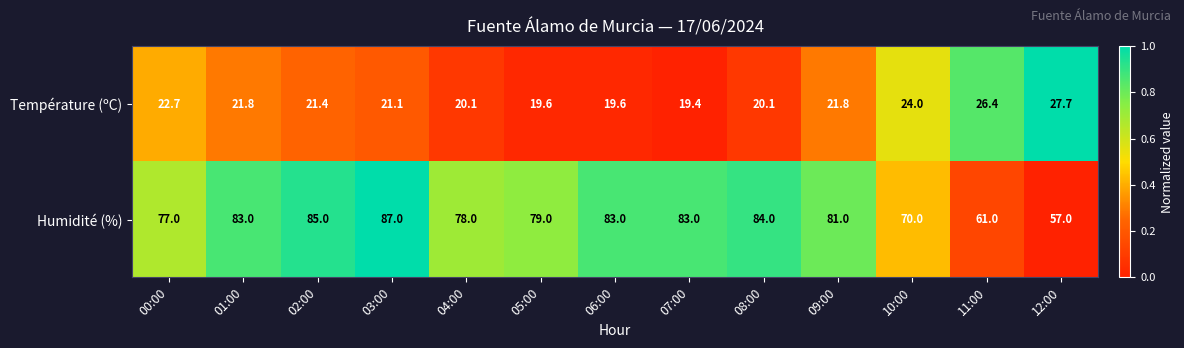

What is the difference between the Température (ºC) values at 09:00 and 00:00?

0.9